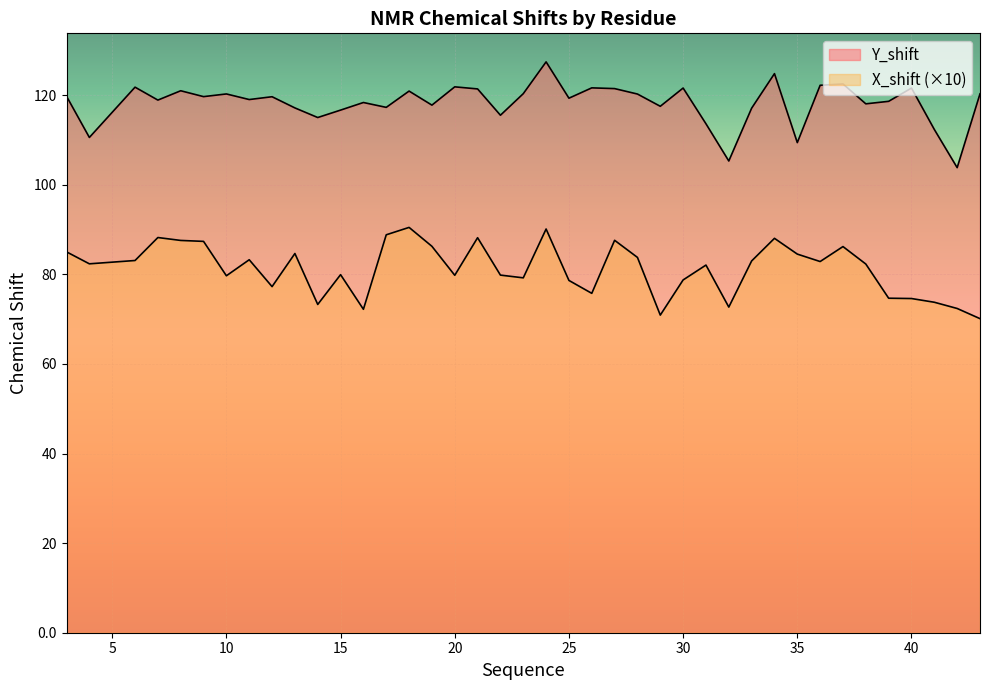

At 11, list the series in order from largest to smallest.

Y_shift, X_shift